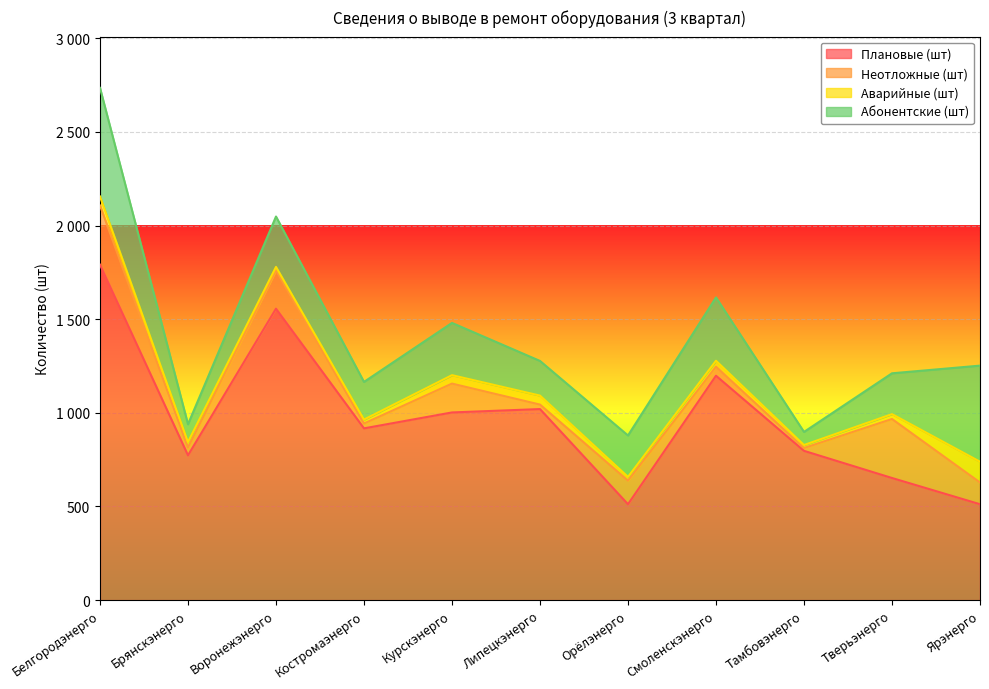

How many lines are shown in the chart?

4